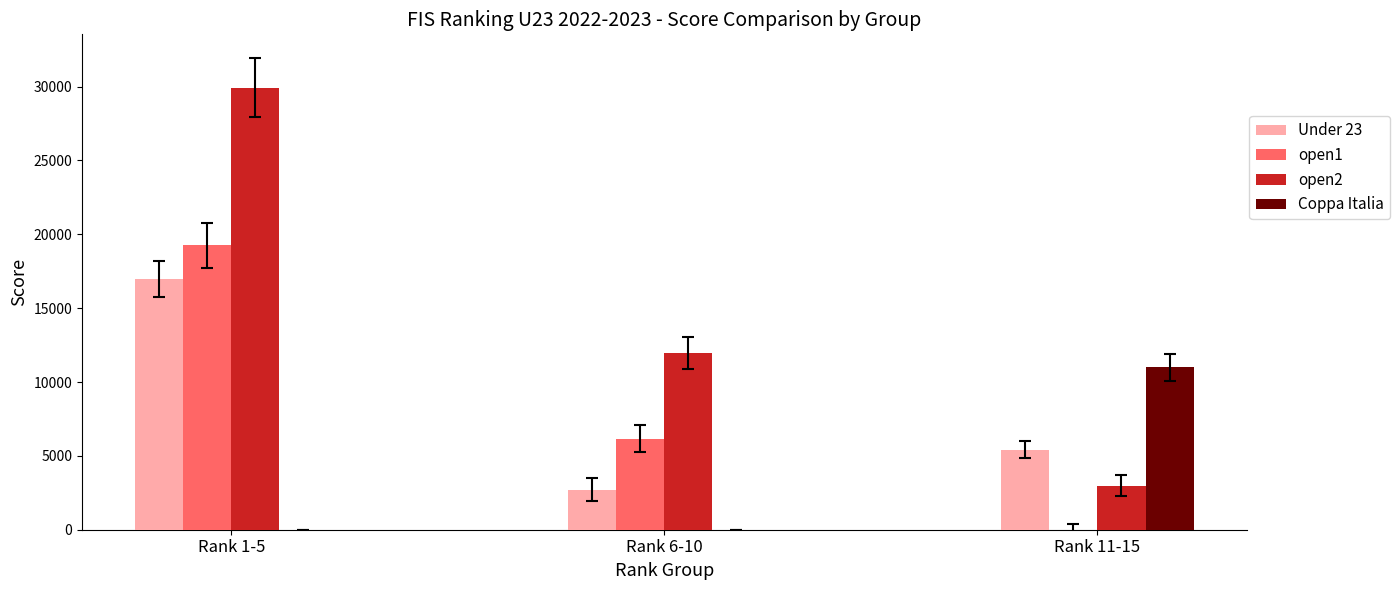

At which category is the sum across all series the highest?

Rank 1-5